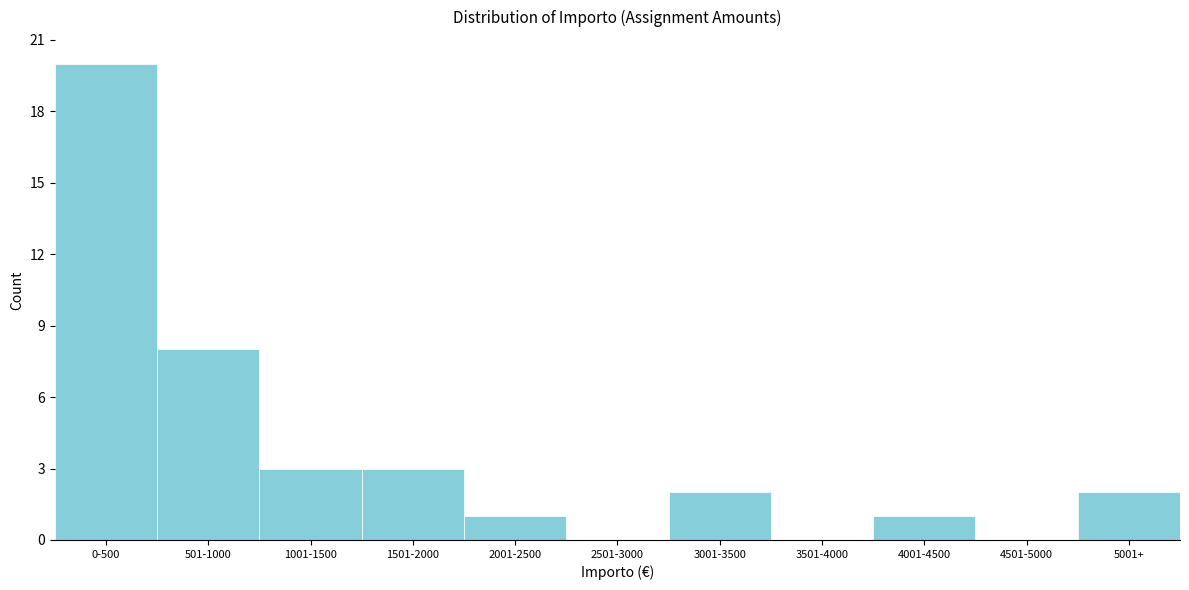

Reading right to left, what are all the values shown in this chart?

5001+=2	4501-5000=0	4001-4500=1	3501-4000=0	3001-3500=2	2501-3000=0	2001-2500=1	1501-2000=3	1001-1500=3	501-1000=8	0-500=20